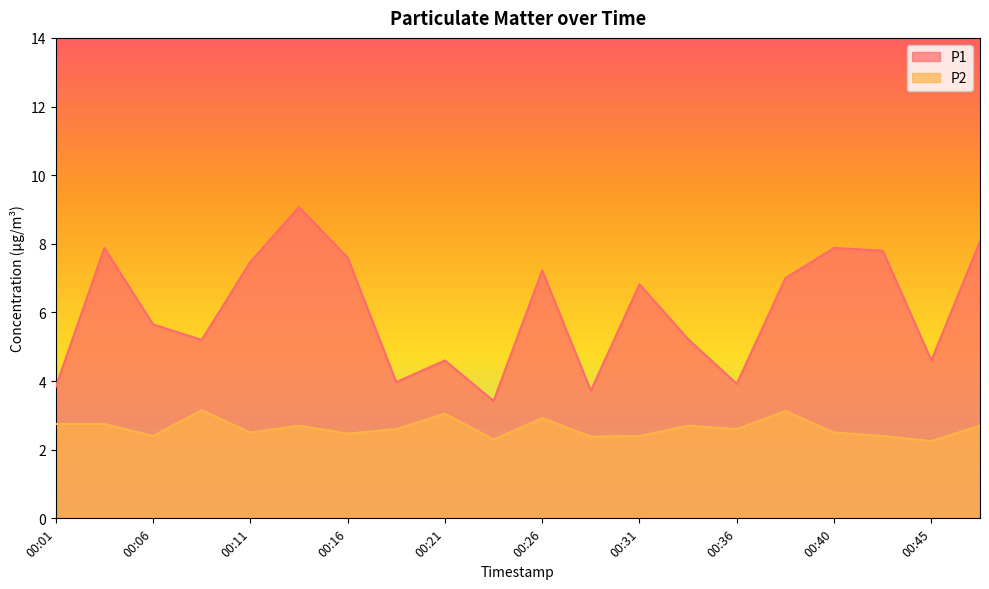

What is the greatest value displayed?

9.1